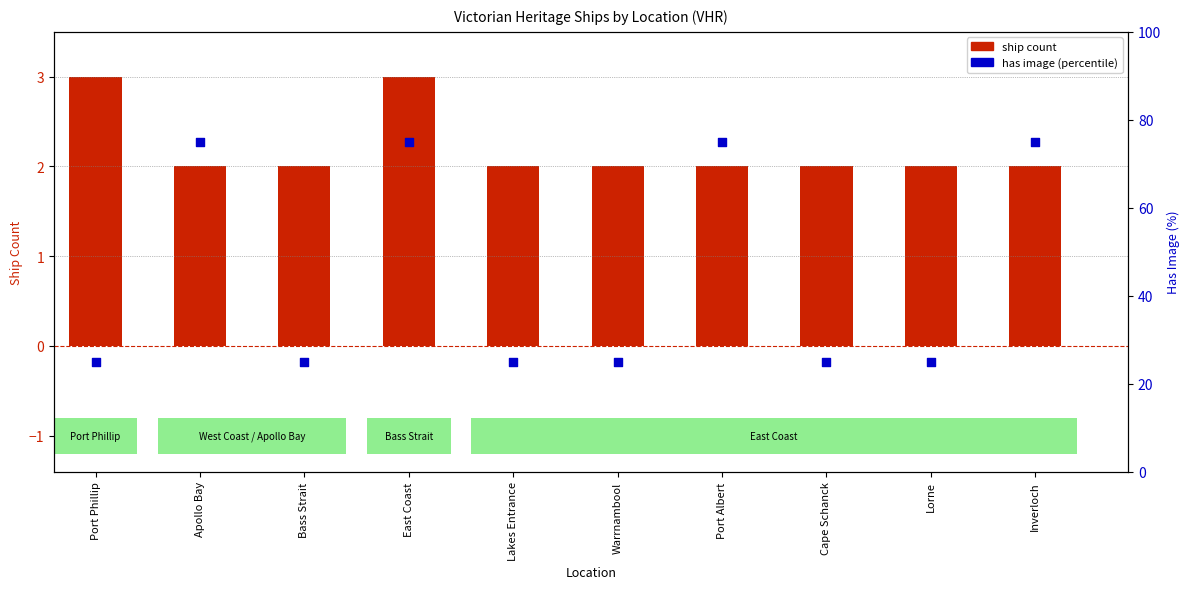

What is the total value across all series at Lakes Entrance?

27